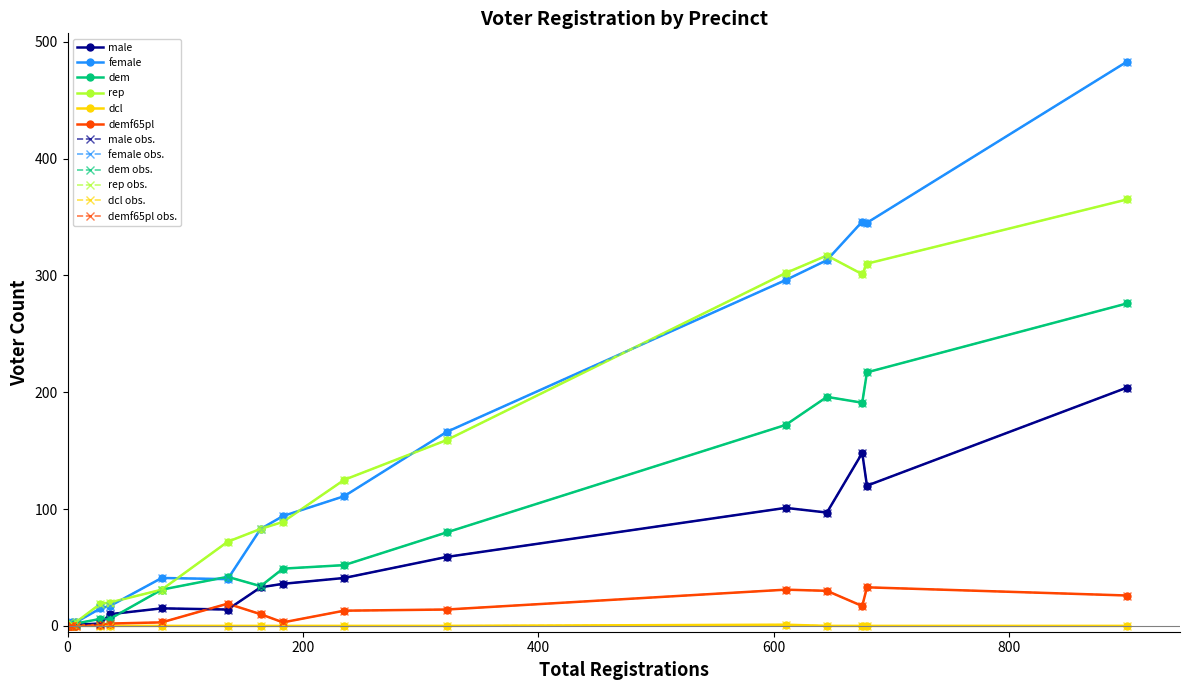

Where do male and female first cross each other?

4 and 2